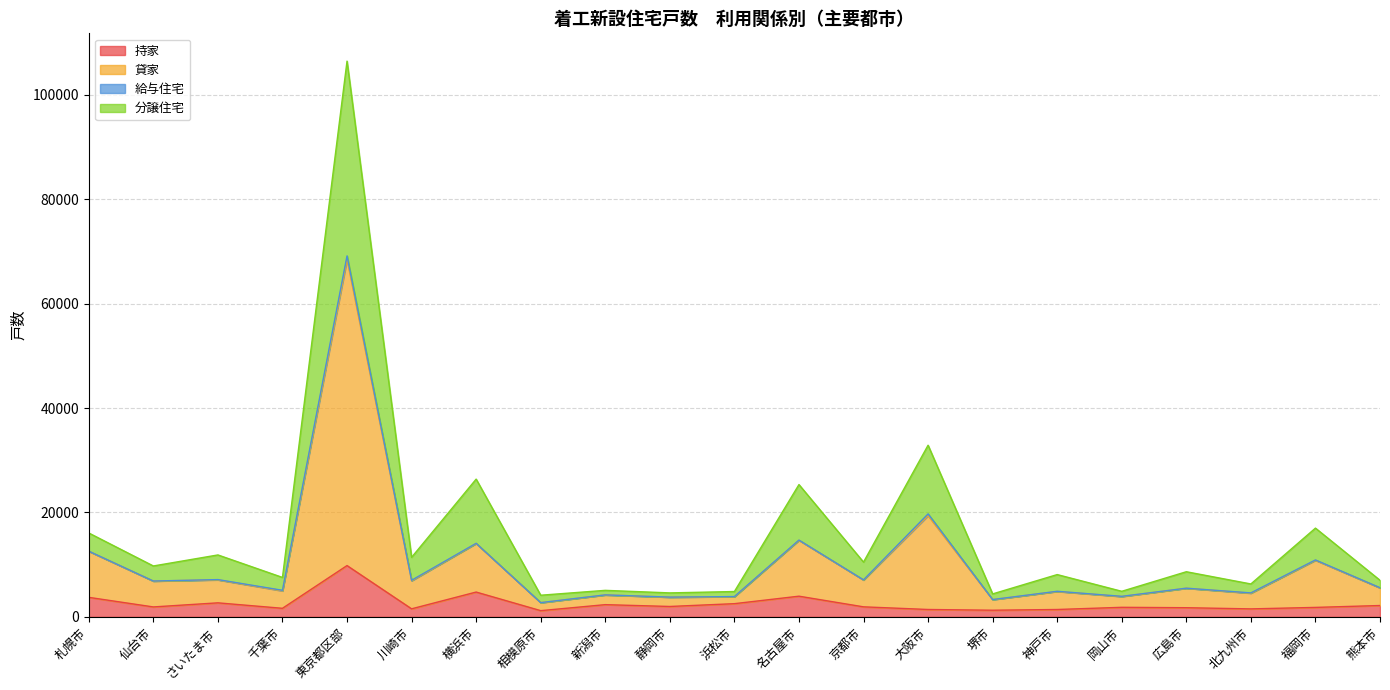

Is it true that 持家 equals 3743 at 札幌市?

True